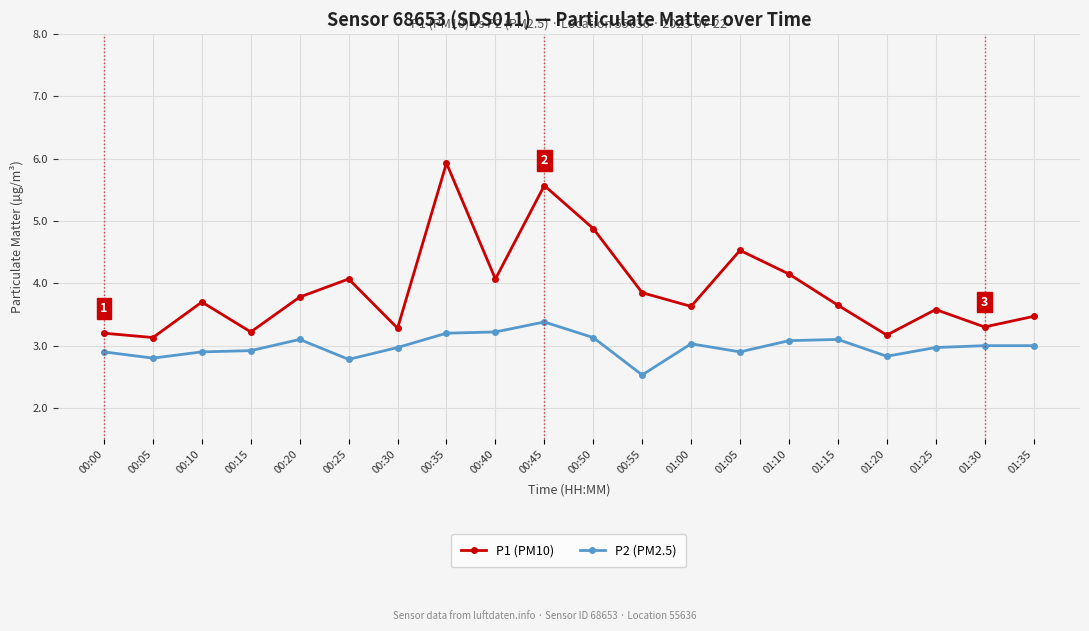

Which category has the highest value across all series?

00:35